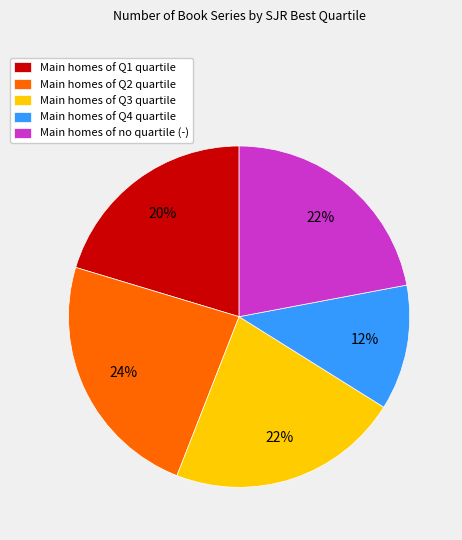

To the nearest percent, what is the combined percentage of Main homes of Q3 quartile and Main homes of Q2 quartile?

46%